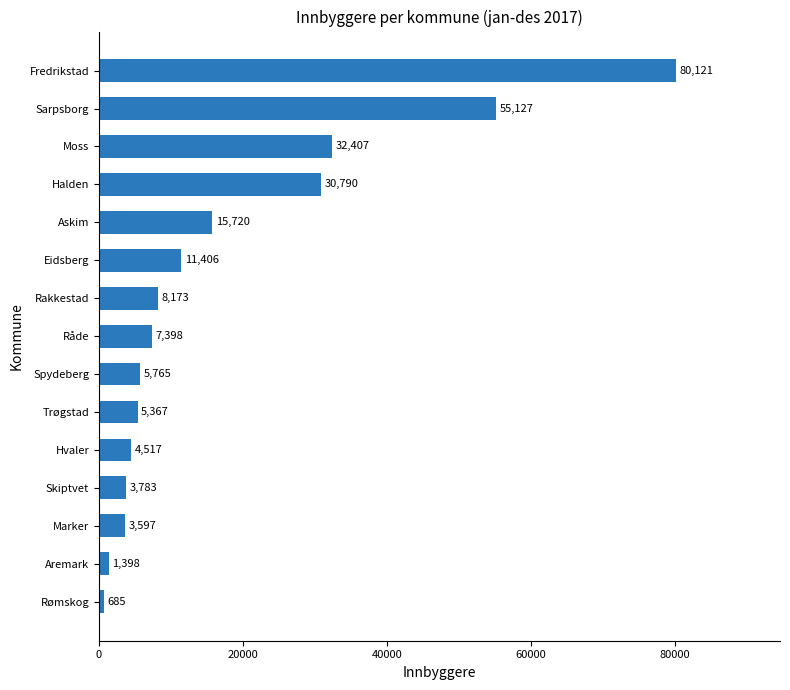

The value at Spydeberg is 9217. True or false?

False